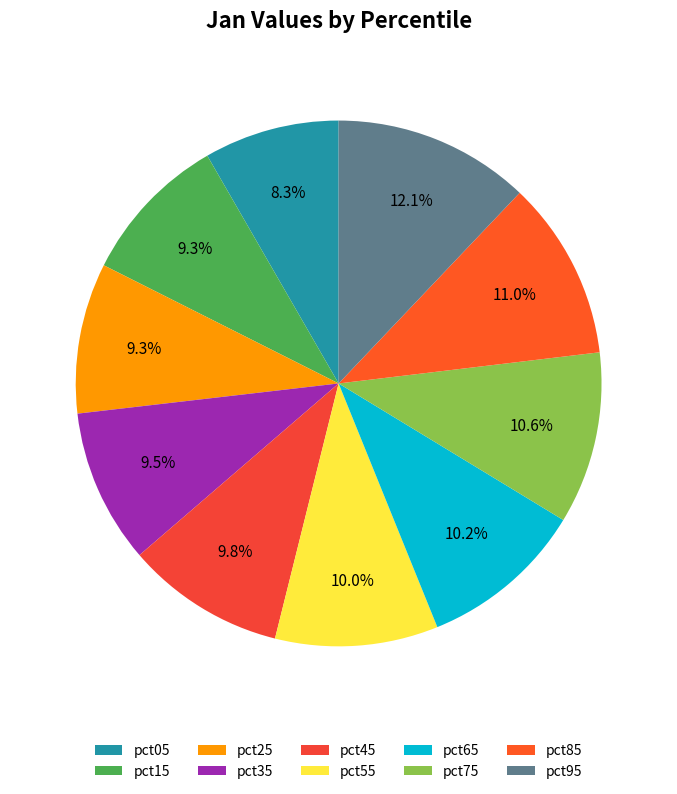

What is the smallest slice in the pie chart?

pct05